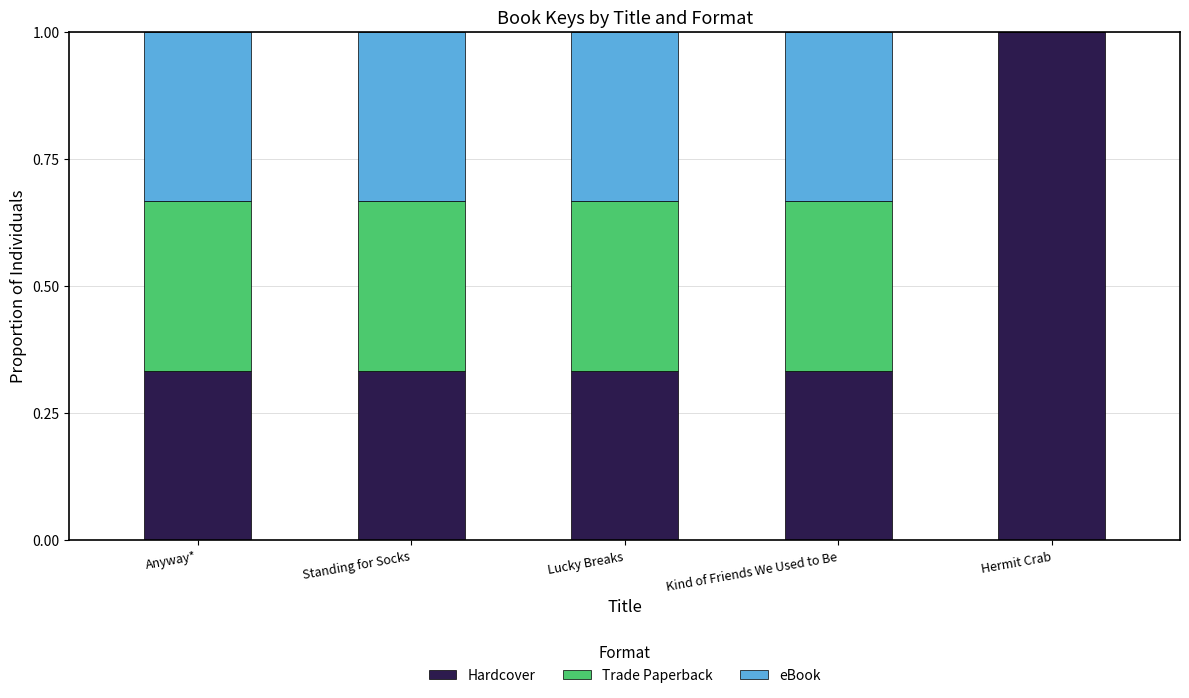

What is the maximum value for Hardcover?

1.0